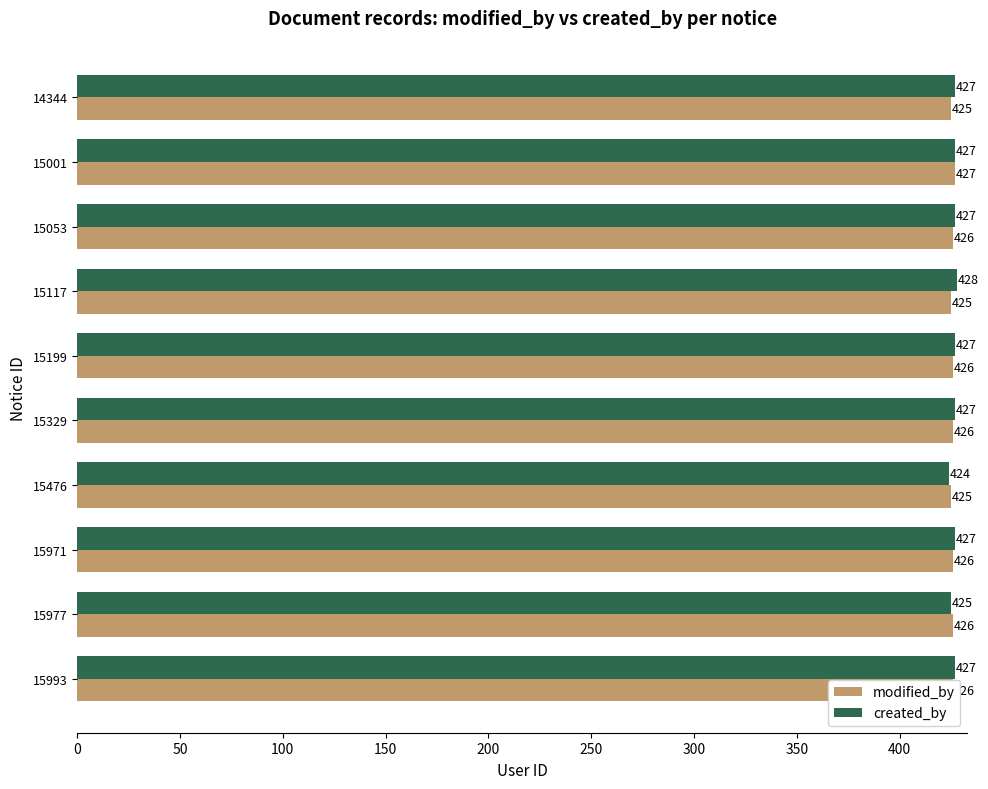

What is the difference between the maximum and minimum values in the created_by series?

4